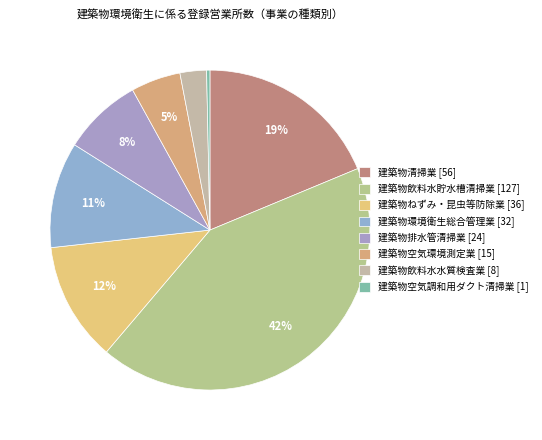

Count the number of slices in the pie.

8